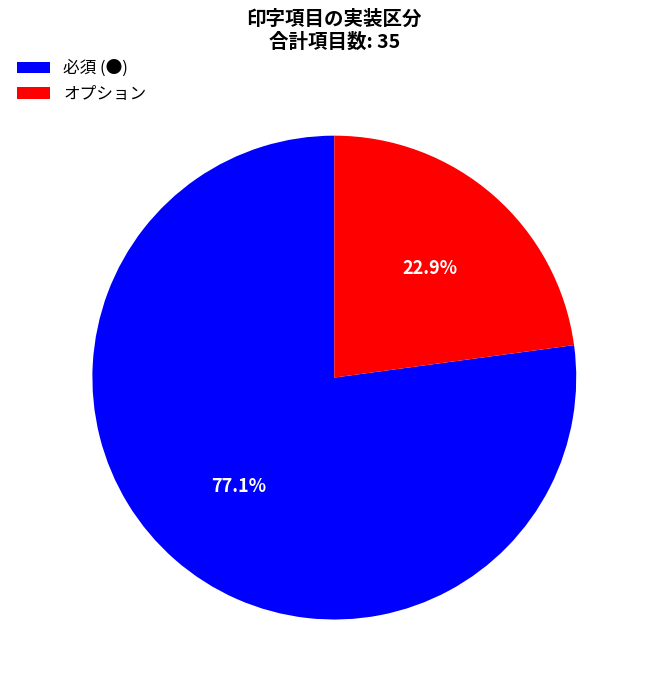

What is the largest slice in the pie chart?

必須 (●)